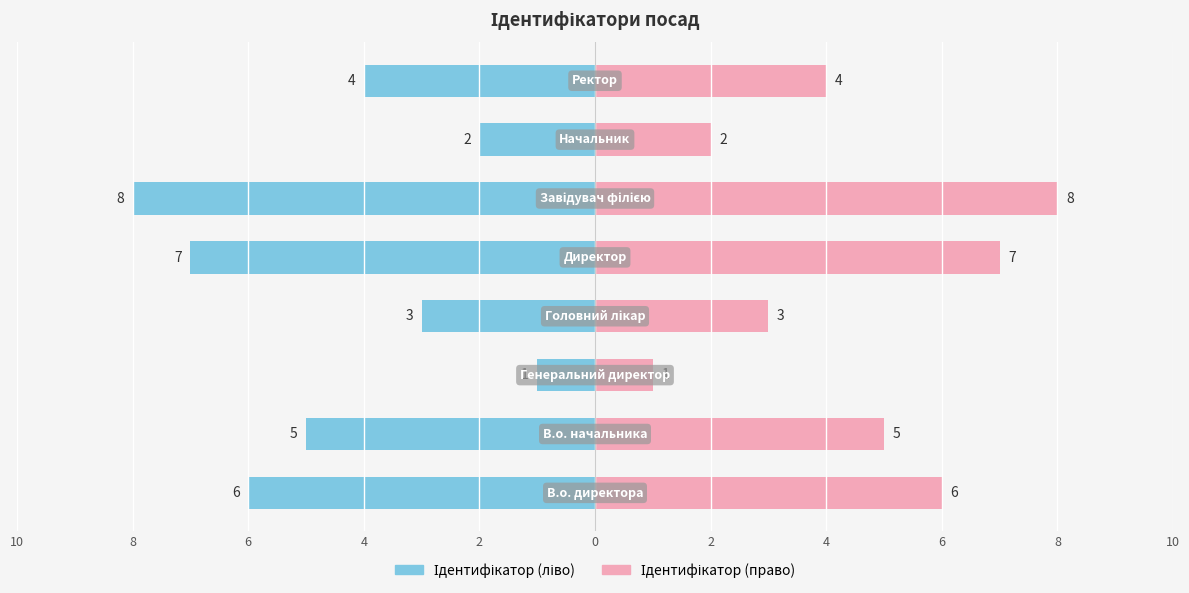

The value of Ідентифікатор (право) at 2 is 3. True or false?

False